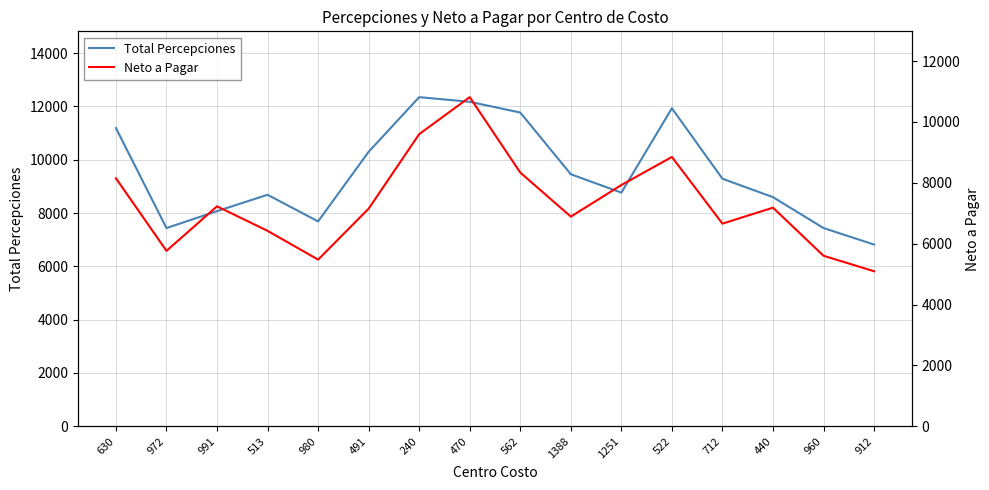

How many values in the Neto a Pagar series exceed 7182?

8